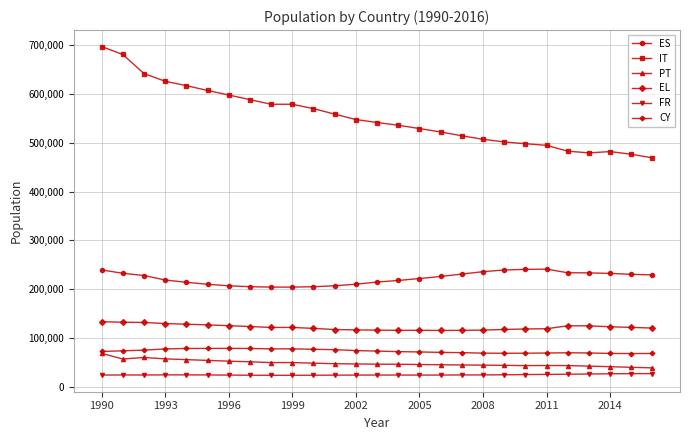

What is the value of the ES point at the 4th from the left?

218677